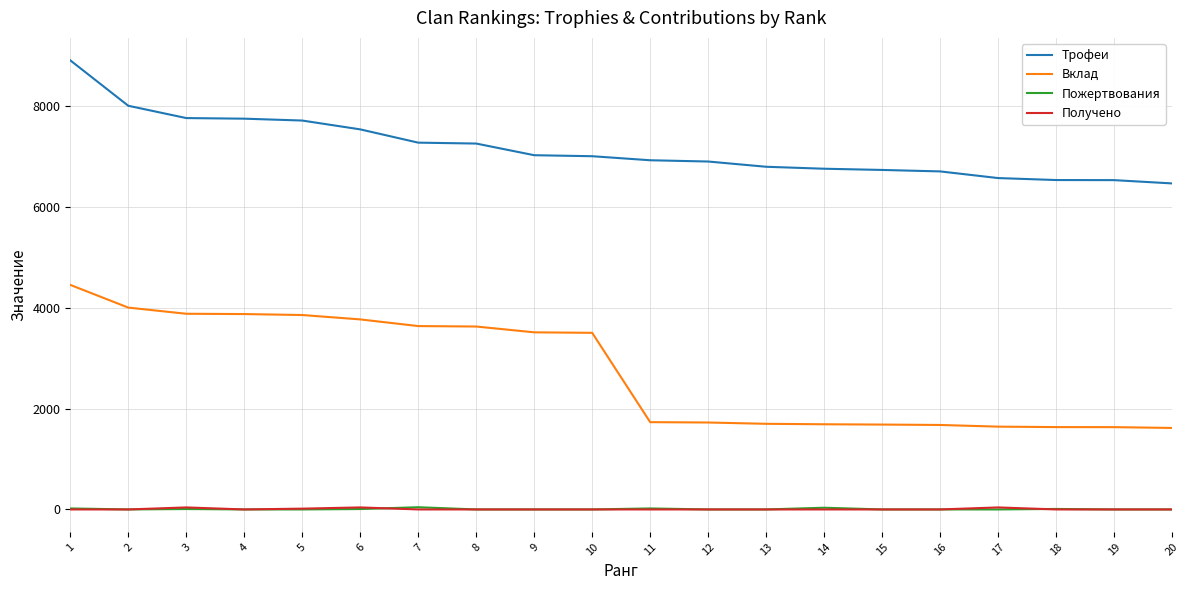

True or false: Пожертвования and Вклад intersect in this chart.

False